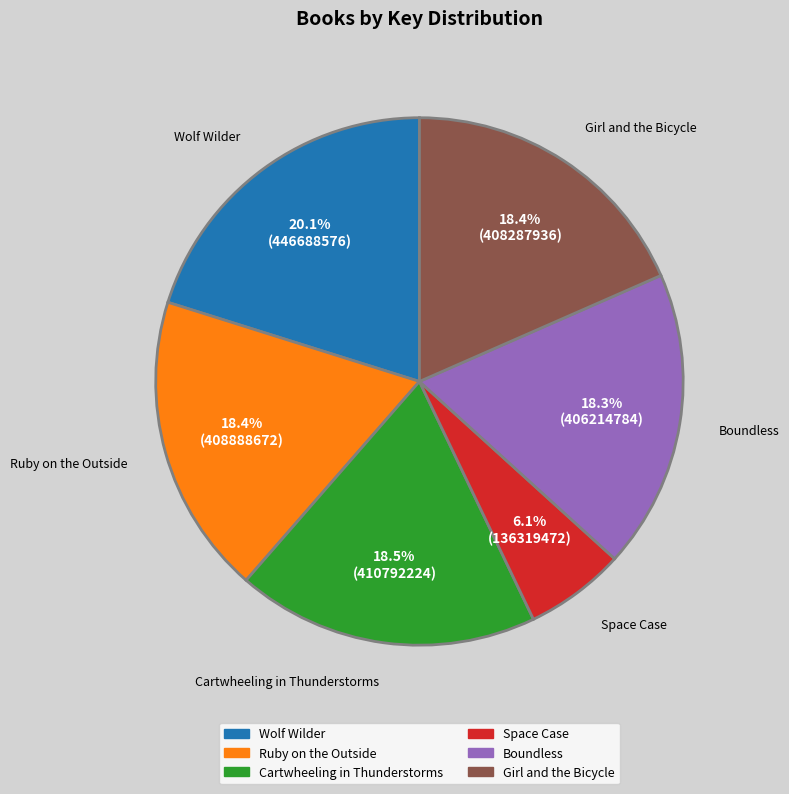

How many slices are in this pie chart?

6